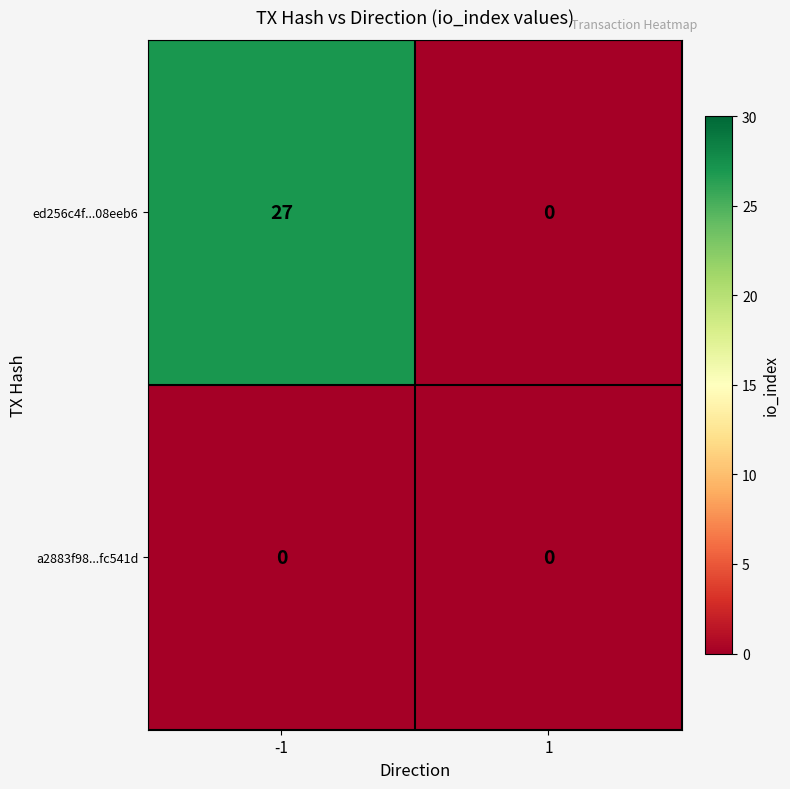

List the series in order of their overall mean, lowest first.

a2883f98...fc541d, ed256c4f...08eeb6